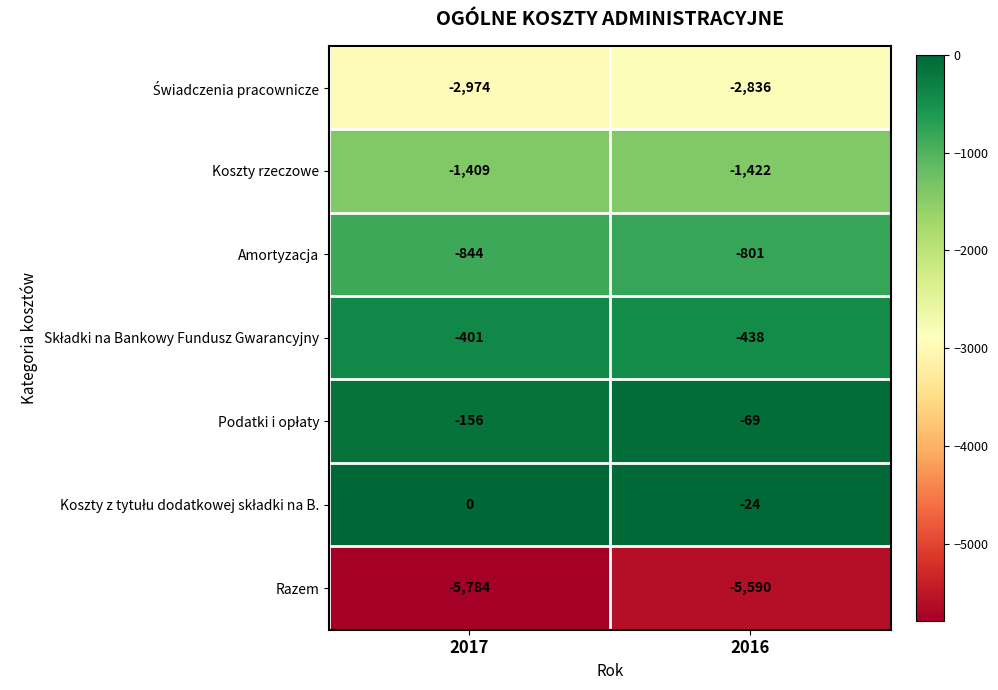

Which series has the widest spread of values?

Razem